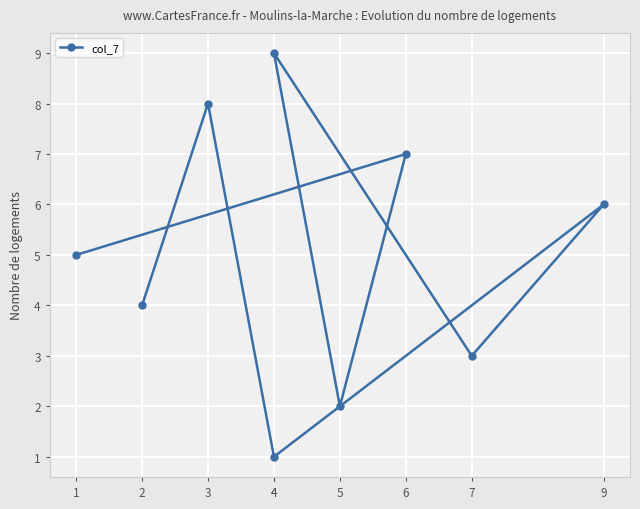

What is the difference between the values at 2 and 4?

5